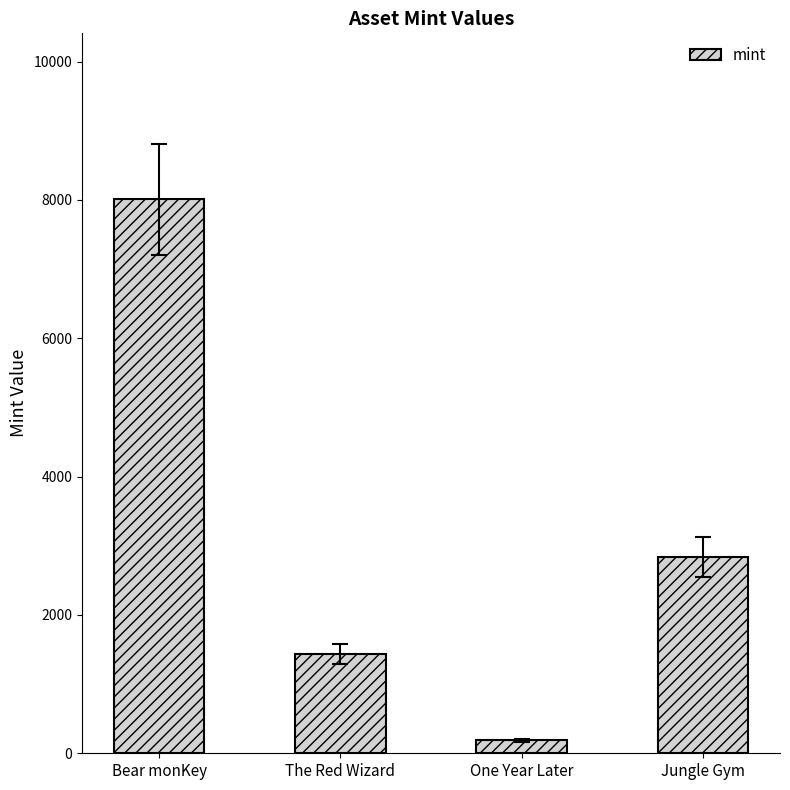

How many bars are there in total?

4